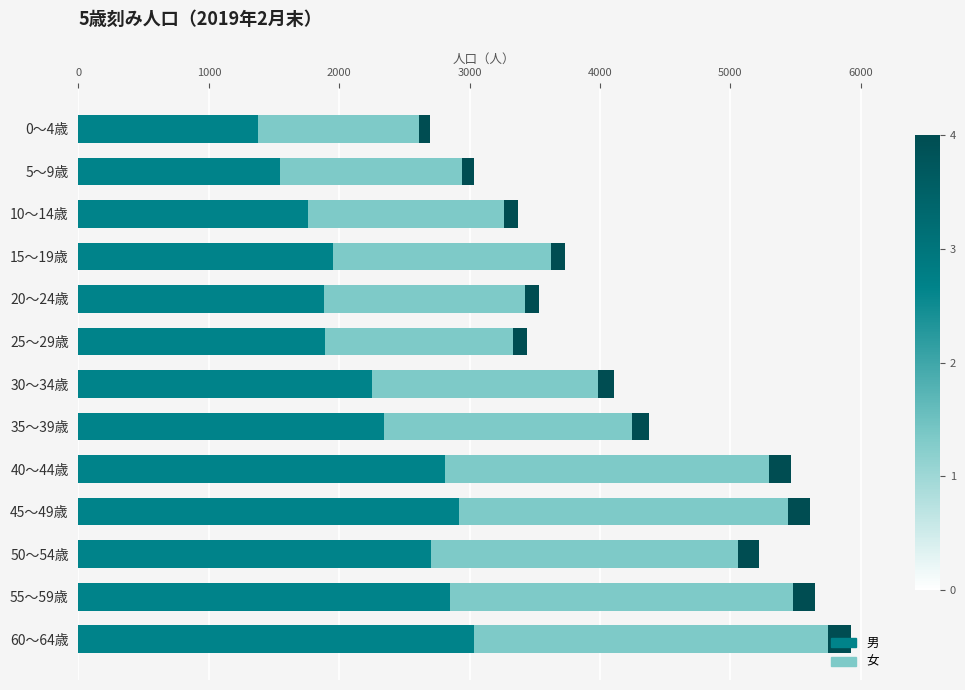

What are all the series names shown in the legend?

男, 女